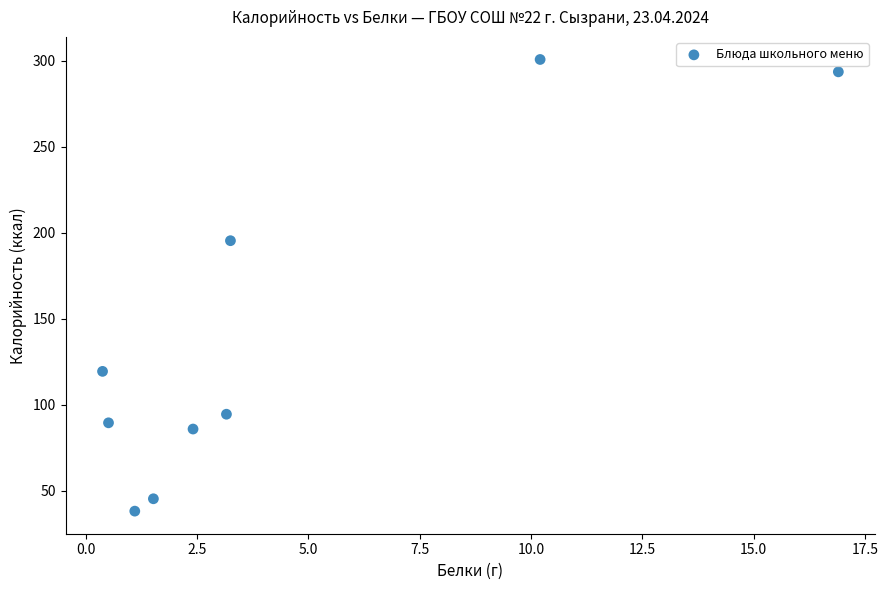

What is the range of X values (max minus min)?

16.5